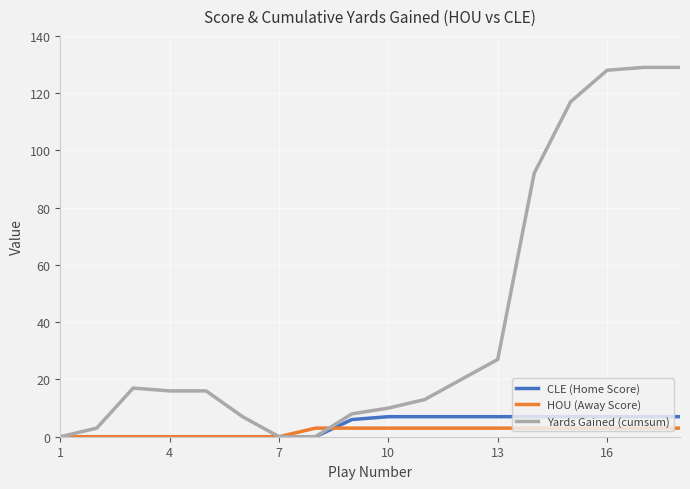

What is the maximum value shown in the chart?

129